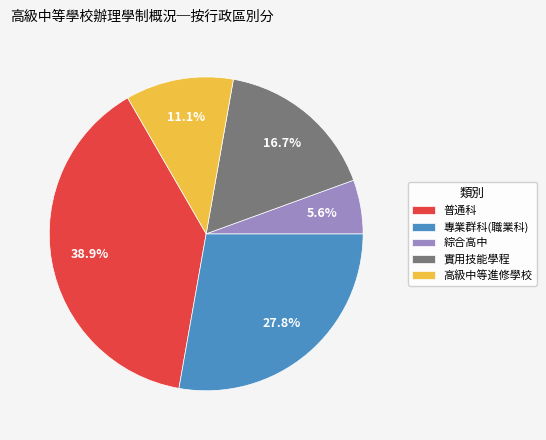

To the nearest percent, what is the difference between the largest and smallest slice percentages?

33%